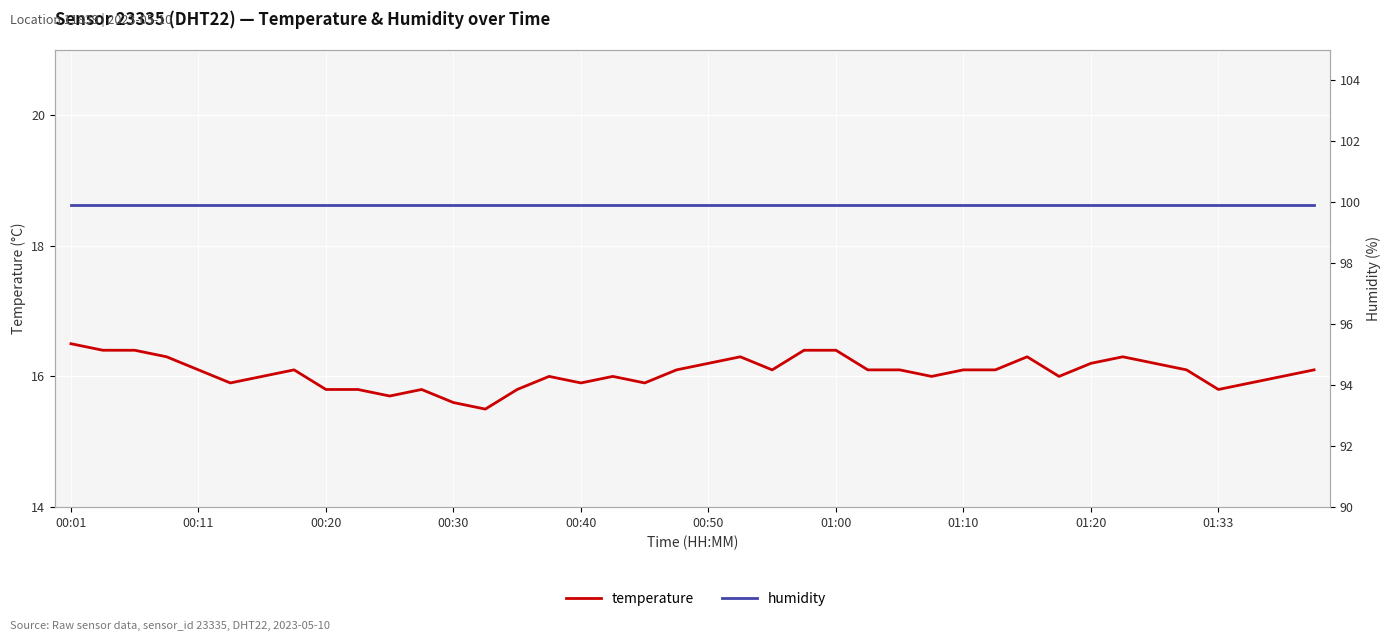

How many categories are shown in the chart?

40